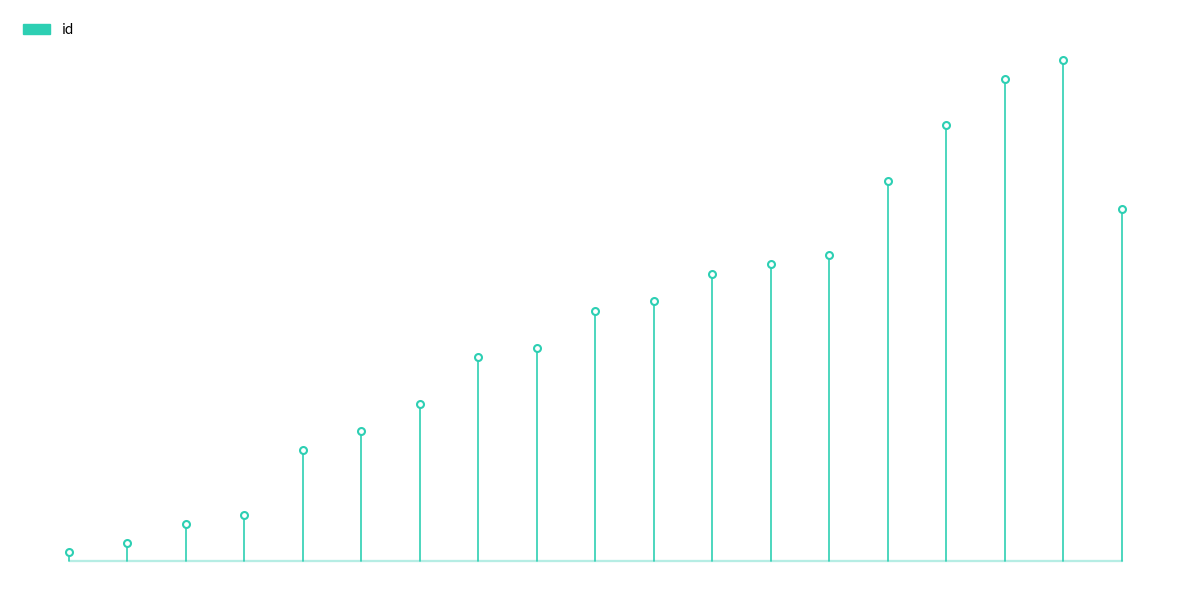

What is the difference between the maximum and minimum values?

1